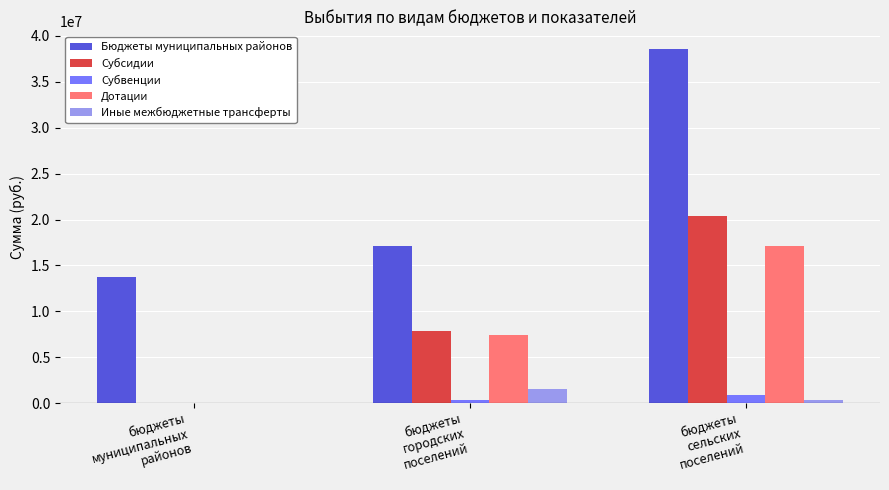

What is the average value of the Бюджеты муниципальных районов series?

23153748.6